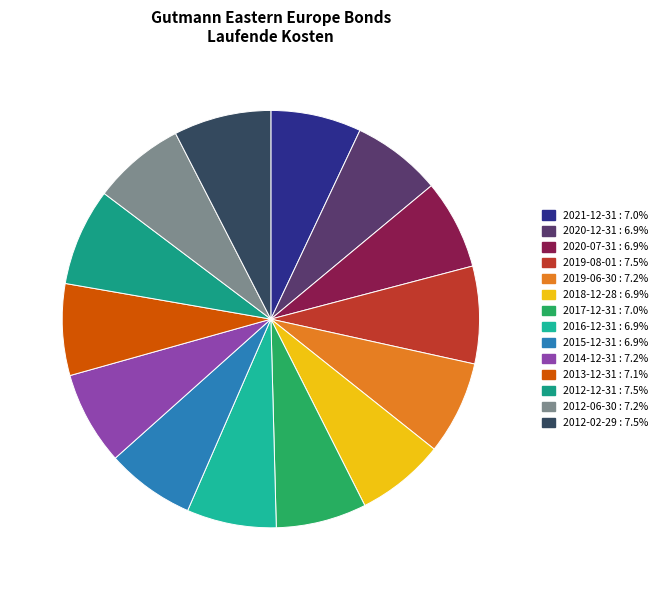

How many slices are in this pie chart?

14